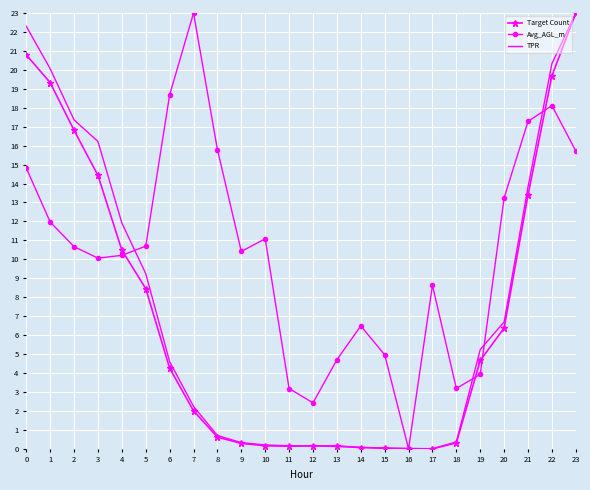

Which category has the highest value in the Avg_AGL_m series?

7